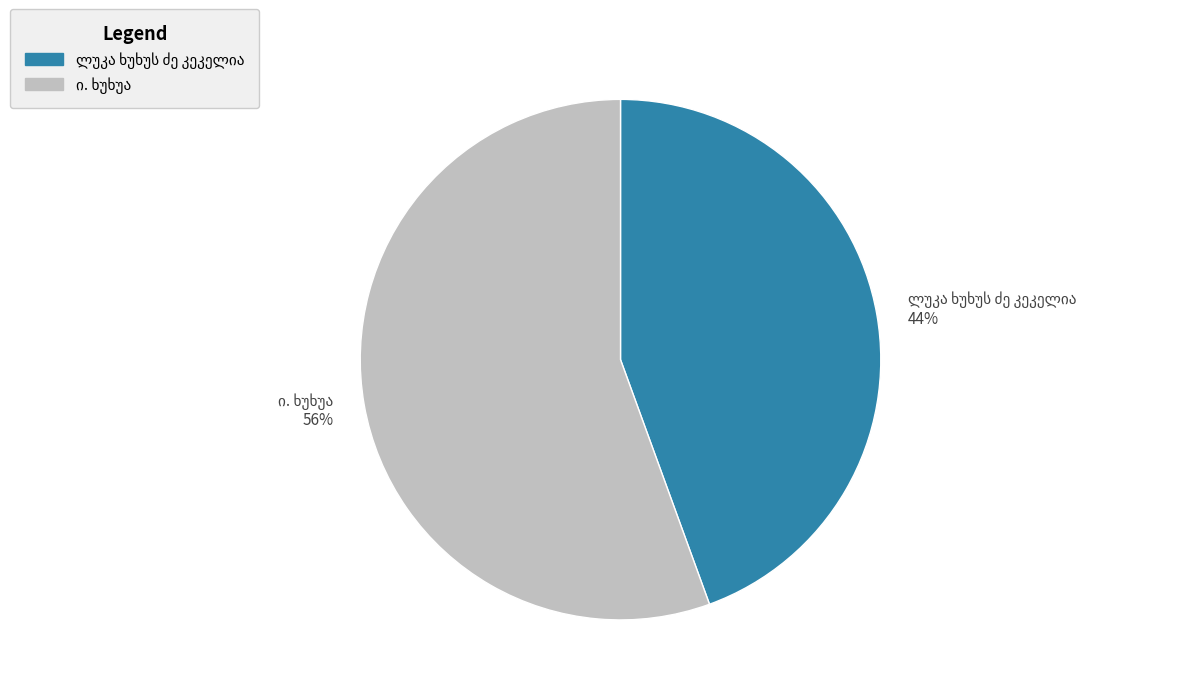

How many slices are in this pie chart?

2